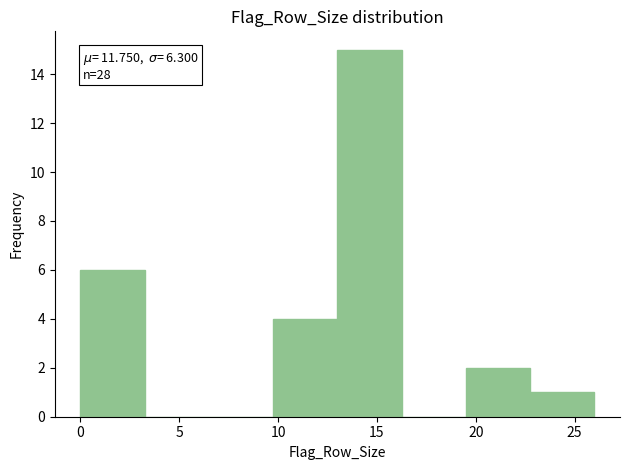

Which range on the x-axis has the tallest bar?

13.00 to 16.25